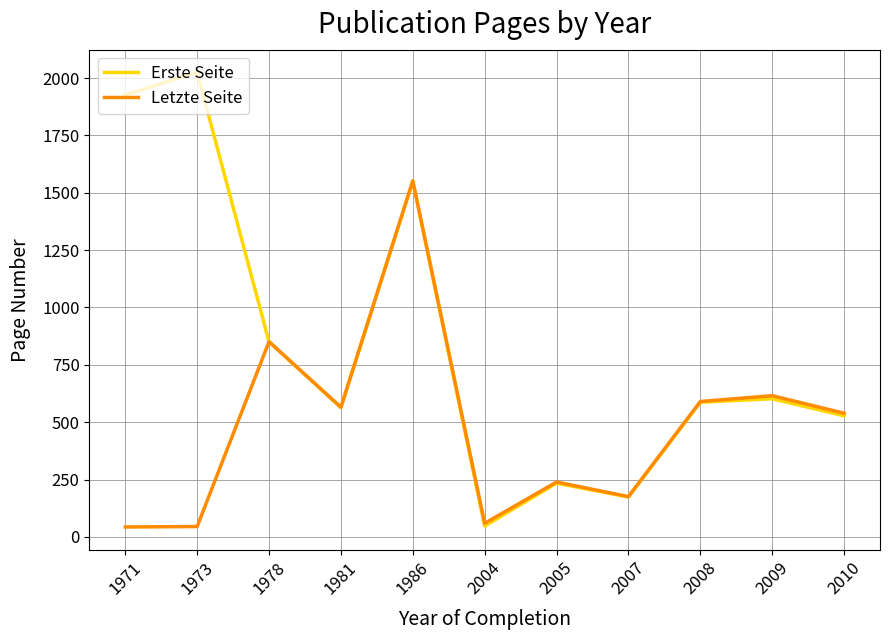

Which series has the largest range (max minus min)?

Erste Seite